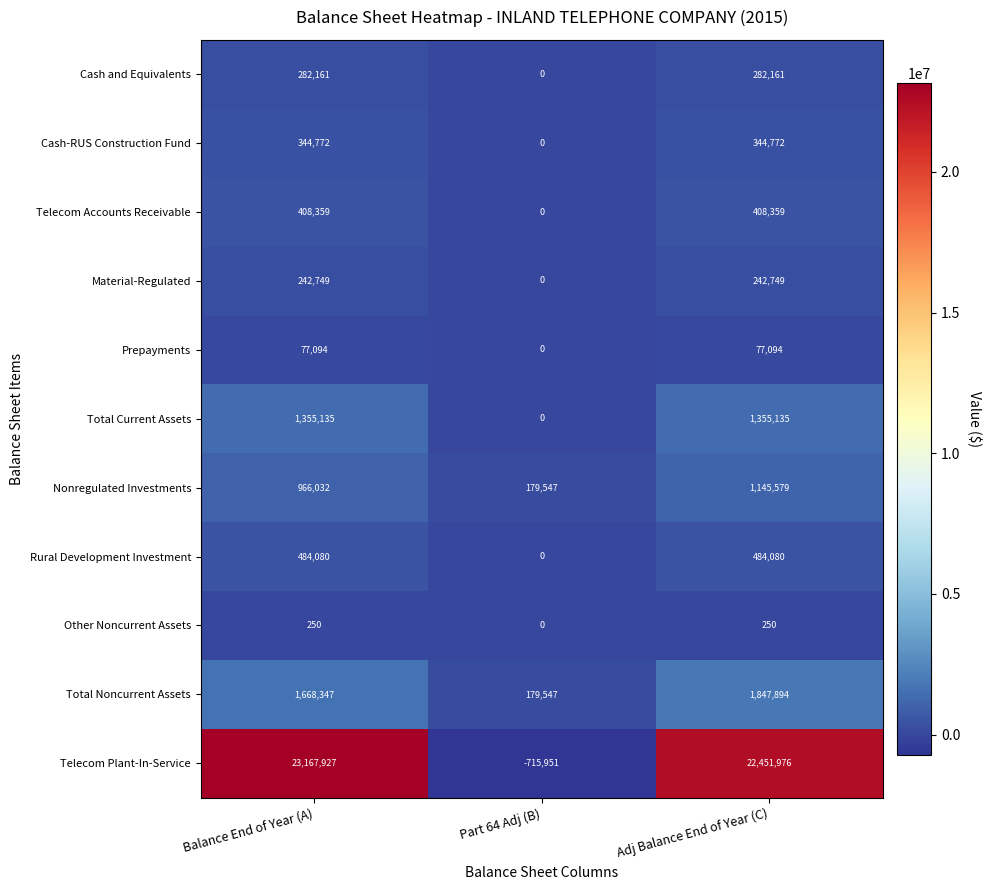

At how many categories does at least one series exceed 6410262?

2